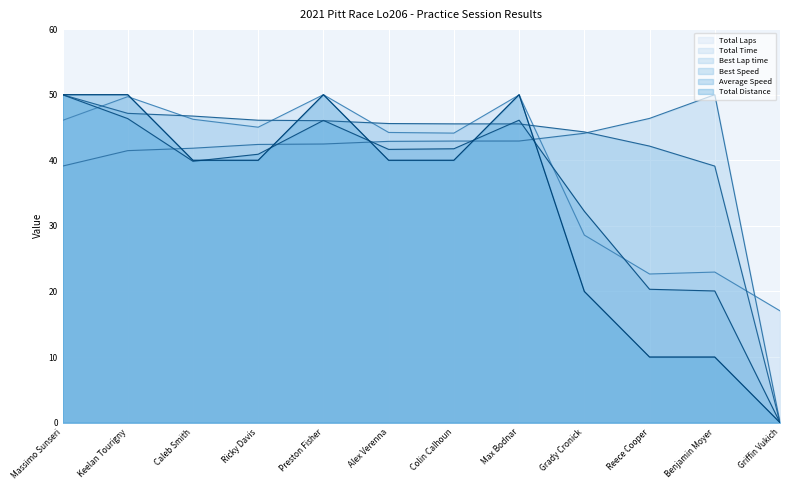

The Total Time series shows 65.4 at Max Bodnar. True or false?

False